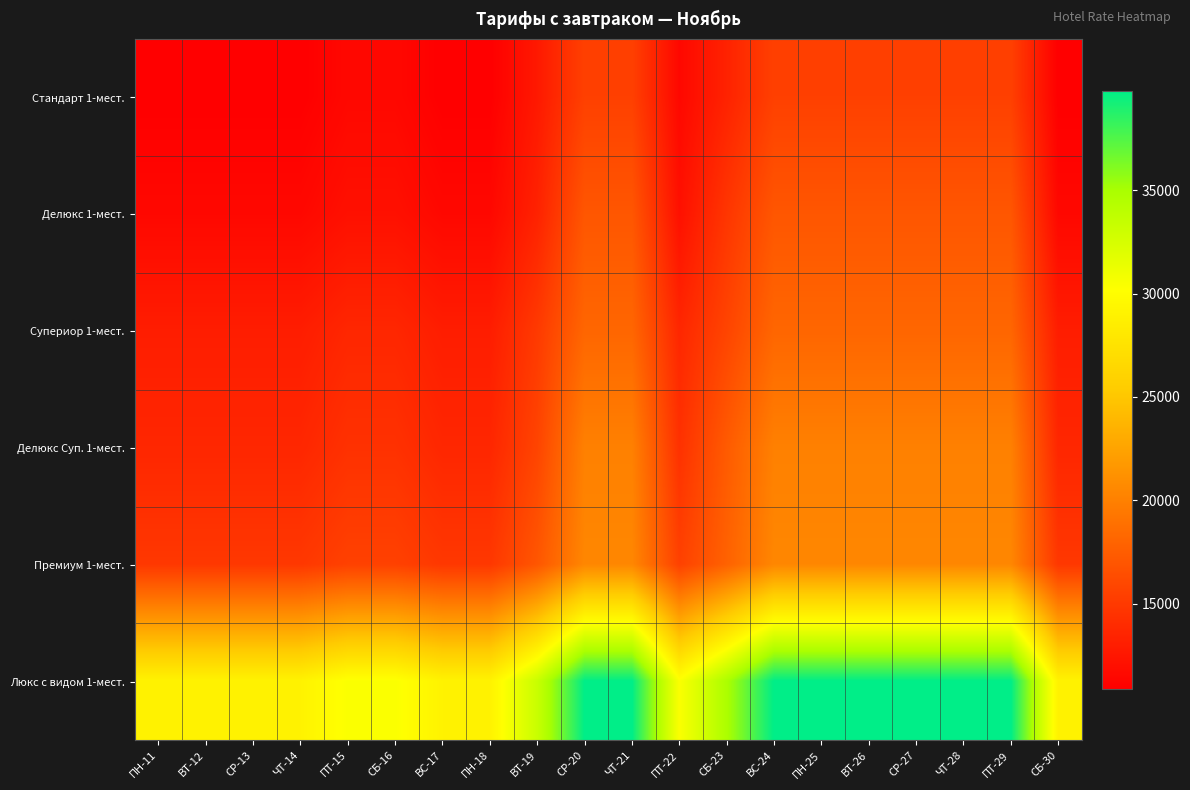

What is the difference between the highest and lowest values at ПН-11?

18150